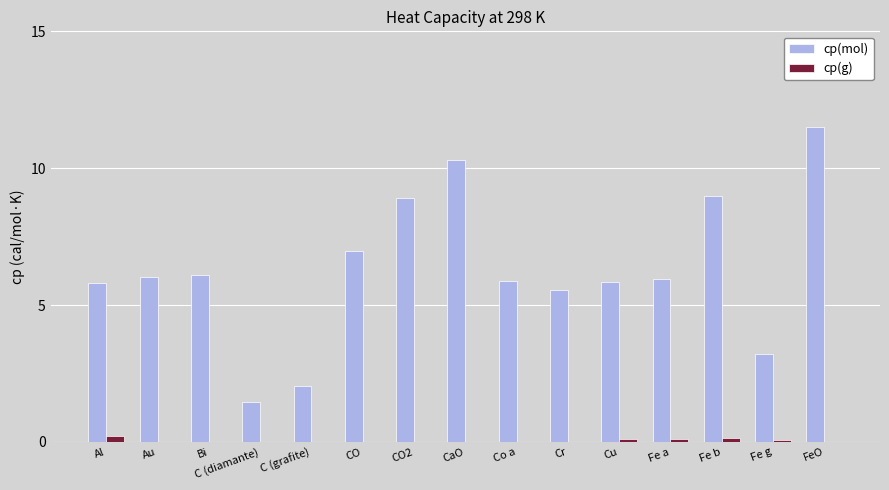

At which label does cp(mol) first exceed 5?

Al